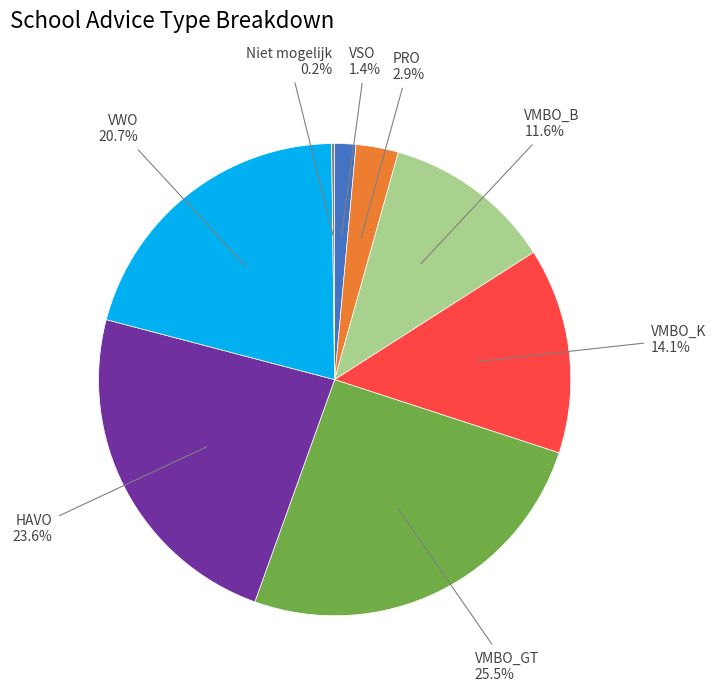

To the nearest percent, what is the difference between the largest and smallest slice percentages?

25%